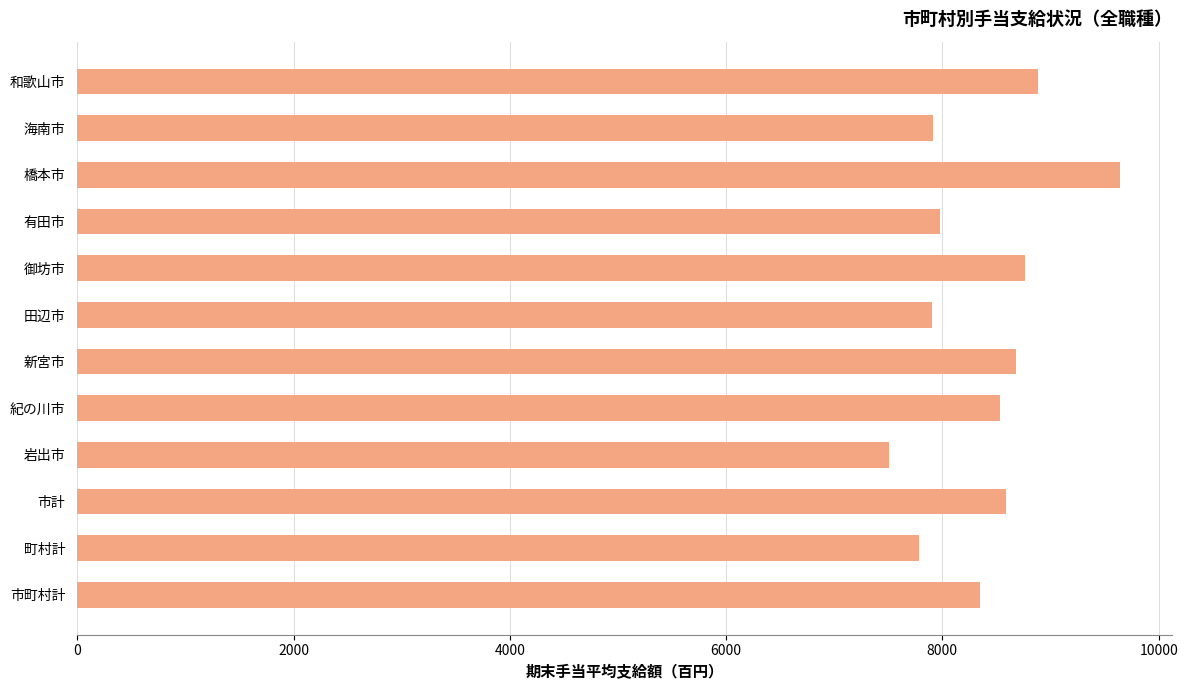

What is the average value?

8376